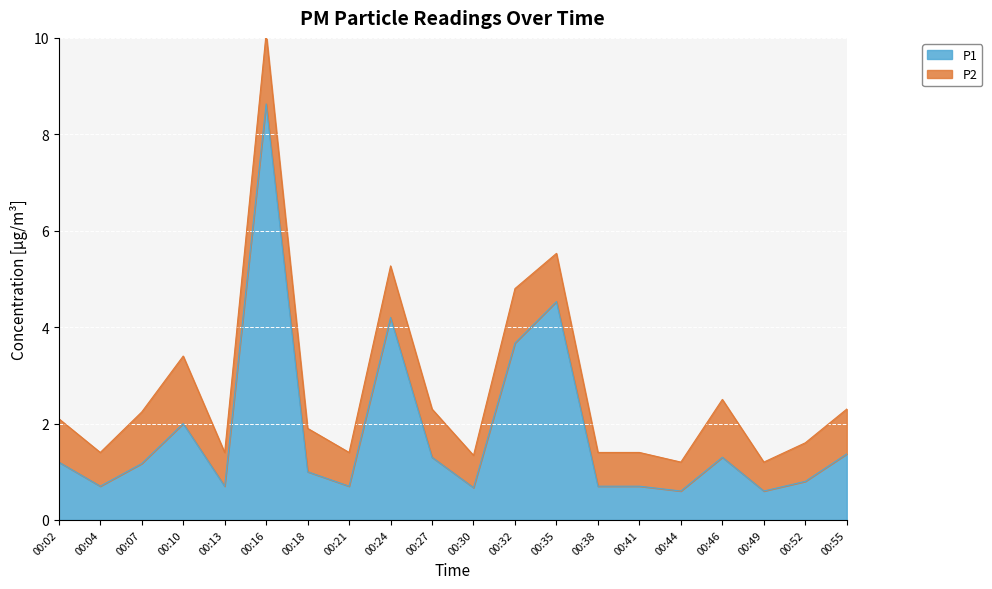

The value at 00:49 is 0.6. True or false?

True